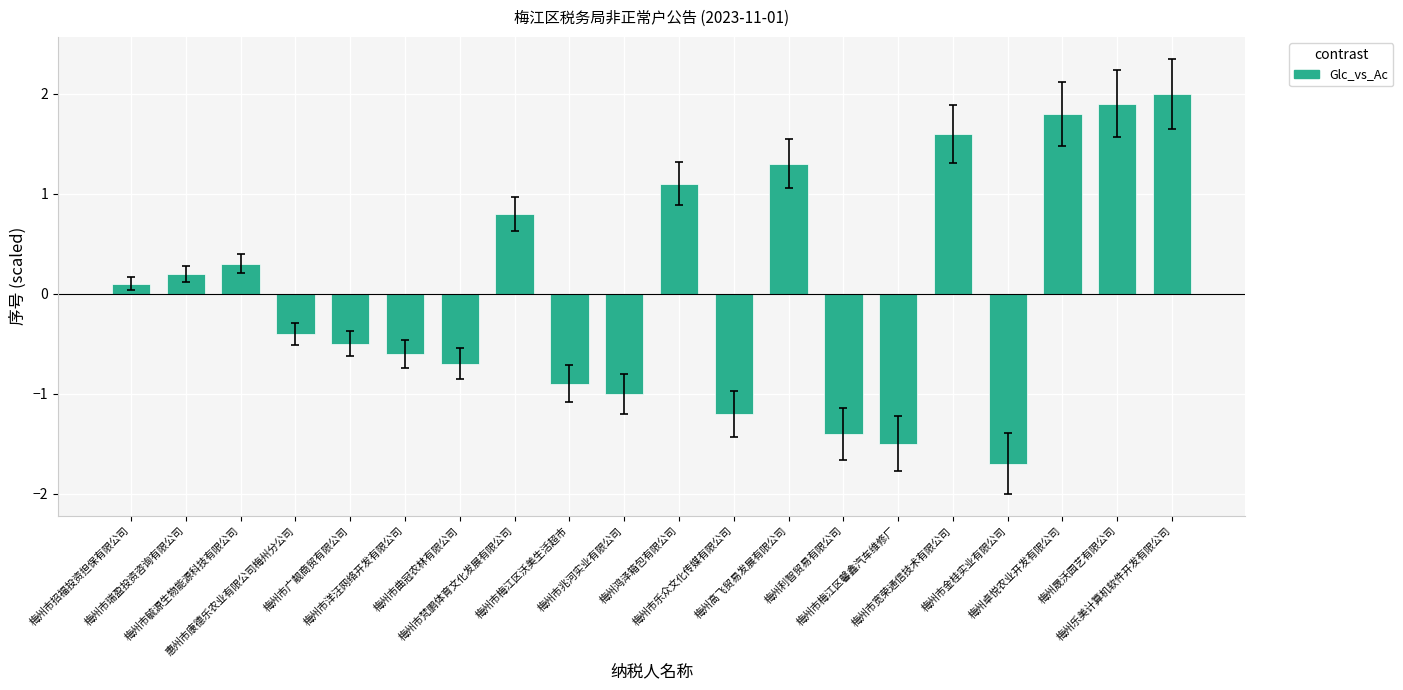

List the labels in order of value, smallest first.

梅州市金桂实业有限公司, 梅州市梅江区馨鑫汽车维修厂, 梅州利智贸易有限公司, 梅州市乐众文化传媒有限公司, 梅州市兆河实业有限公司, 梅州市梅江区沃美生活超市, 梅州市曲冠农林有限公司, 梅州市洋汪网络开发有限公司, 梅州市广靓商贸有限公司, 惠州市康德乐农业有限公司梅州分公司, 梅州市招福投资担保有限公司, 梅州市瑞盈投资咨询有限公司, 梅州市毓源生物能源科技有限公司, 梅州市梵鹏体育文化发展有限公司, 梅州鸿泽箱包有限公司, 梅州高飞贸易发展有限公司, 梅州市宽荣通信技术有限公司, 梅州卓悦农业开发有限公司, 梅州晟沃园艺有限公司, 梅州乐美计算机软件开发有限公司